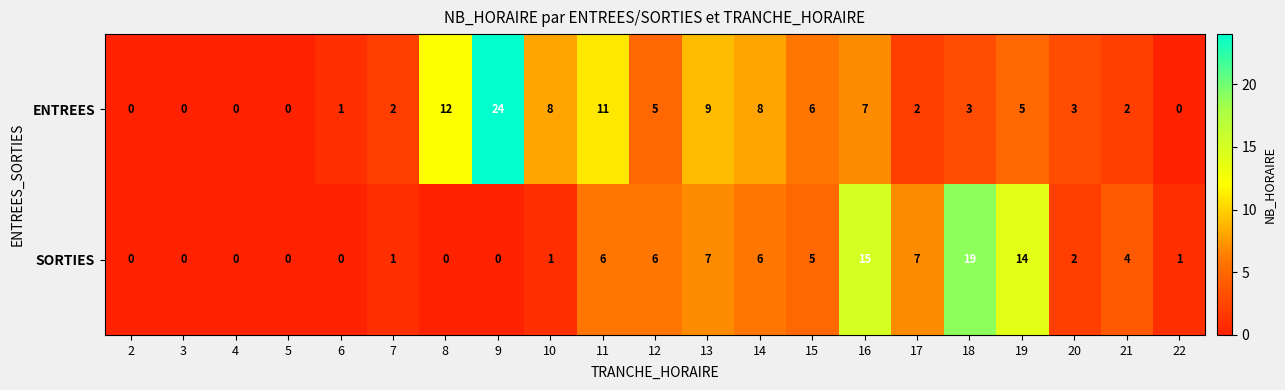

What is the maximum value shown in the chart?

24